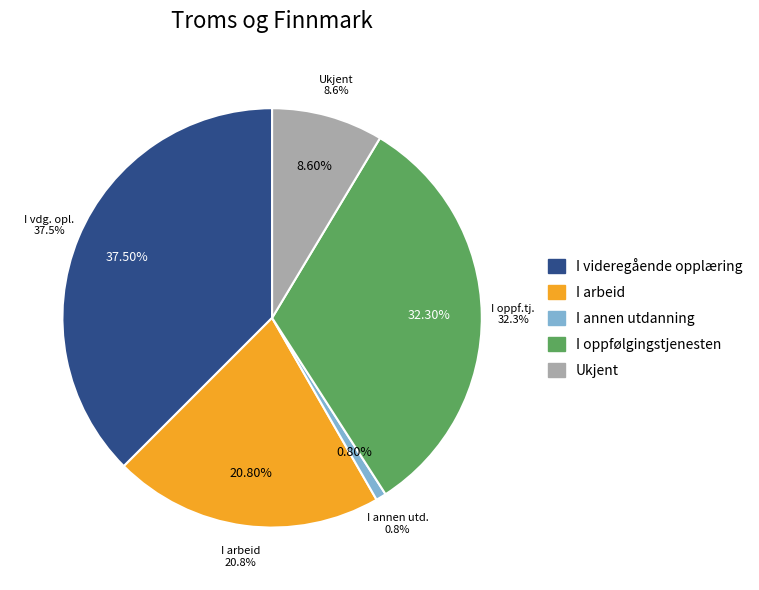

True or false: I annen utdanning accounts for 1% of the total.

True